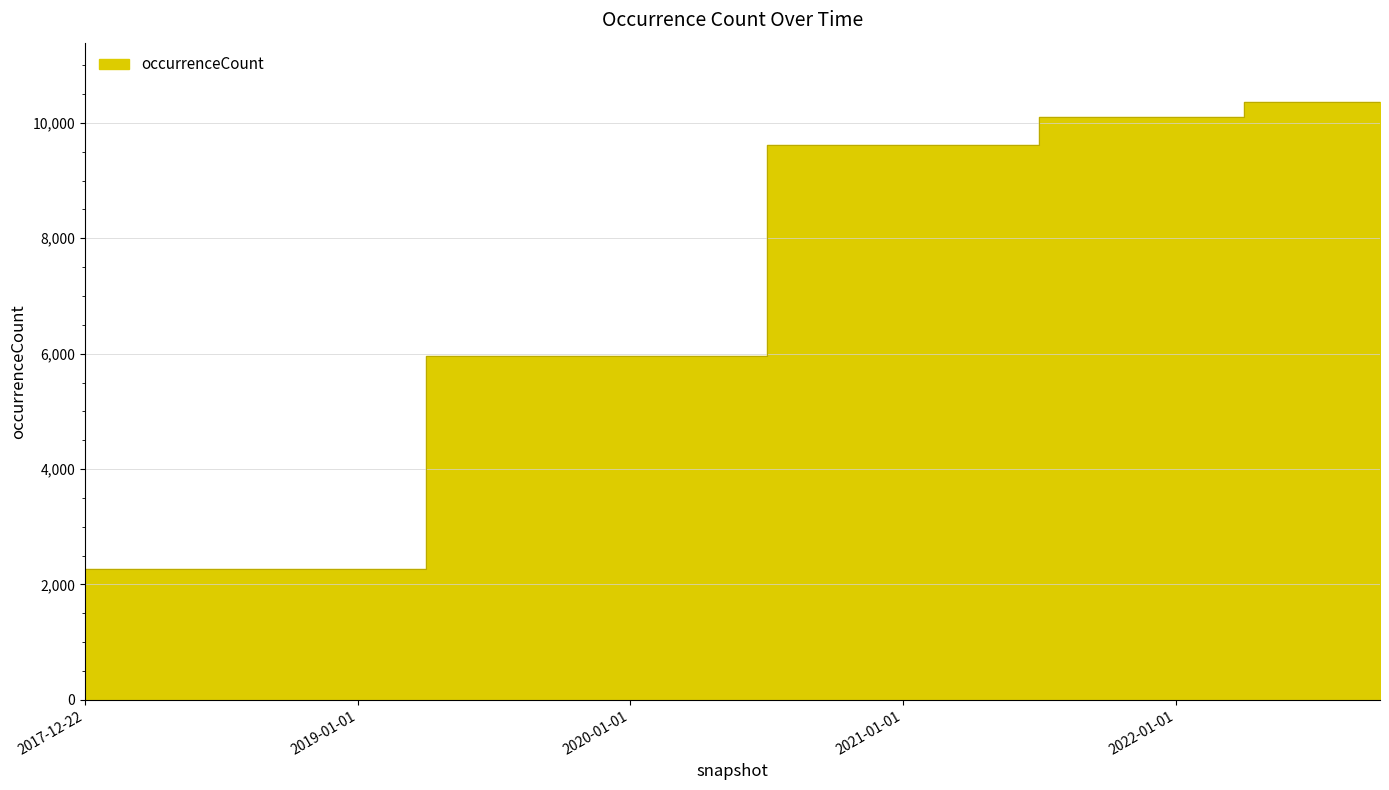

How many data points are less than 9611?

10